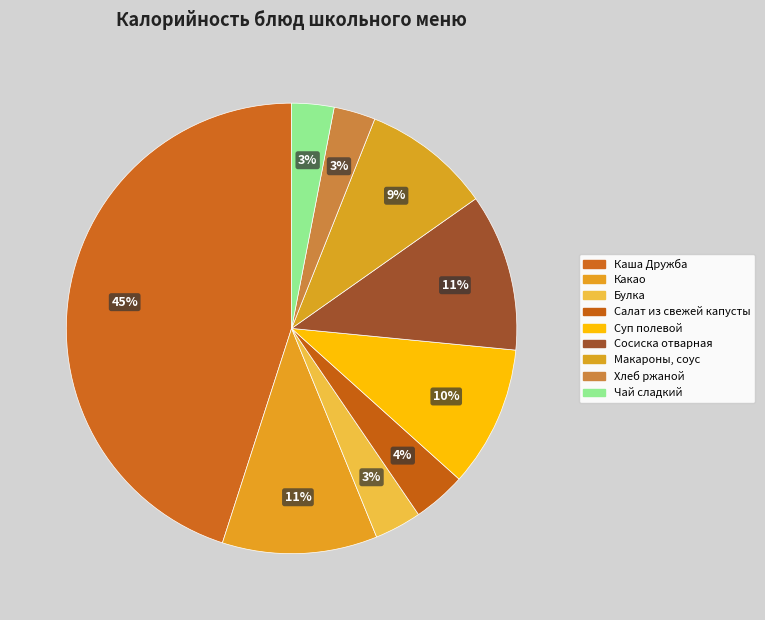

To the nearest percent, what is the combined percentage of Булка and Суп полевой?

13%